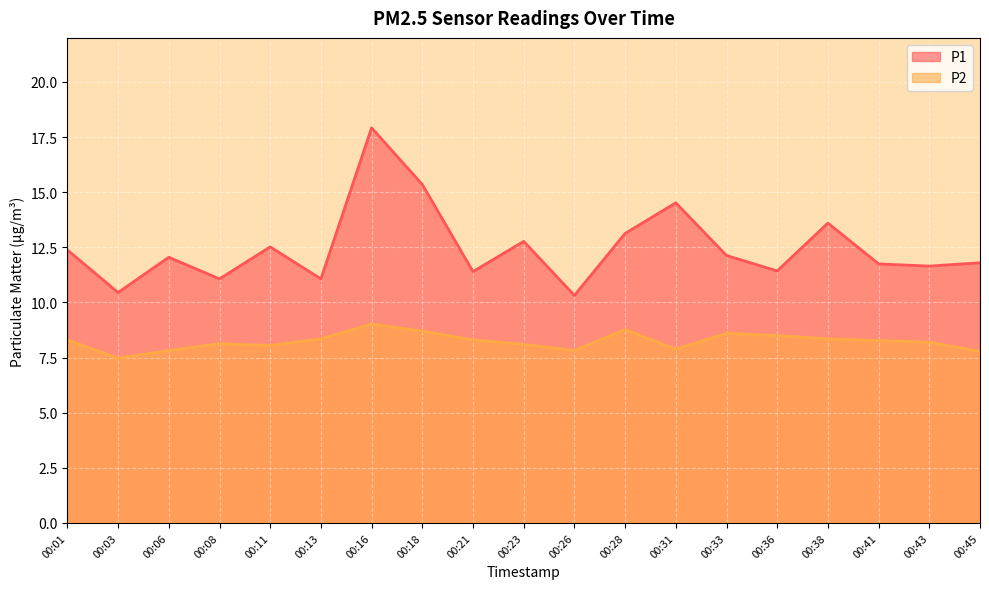

What is the value of the P1 point at the 8th from the left?

15.3